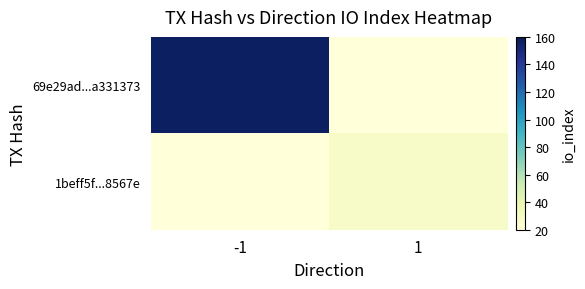

Is it true that 69e29ad...a331373 equals 157 at -1?

True